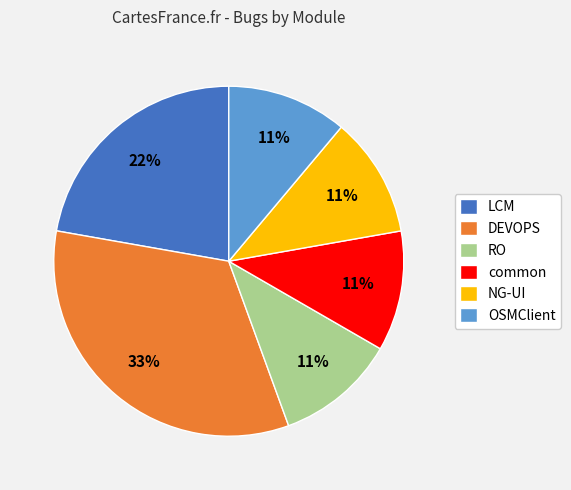

How many slices are in this pie chart?

6